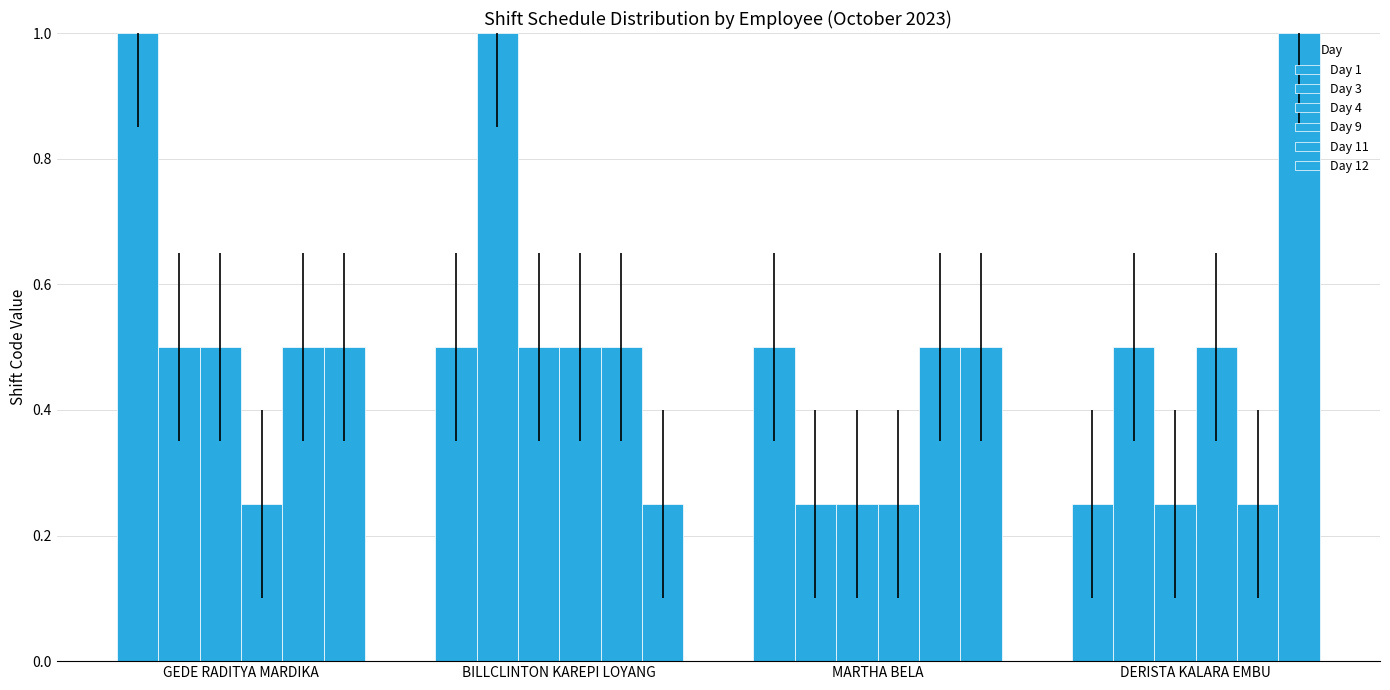

Is the value of Day 9 at DERISTA KALARA EMBU greater than the value of Day 1 at BILLCLINTON KAREPI LOYANG?

No